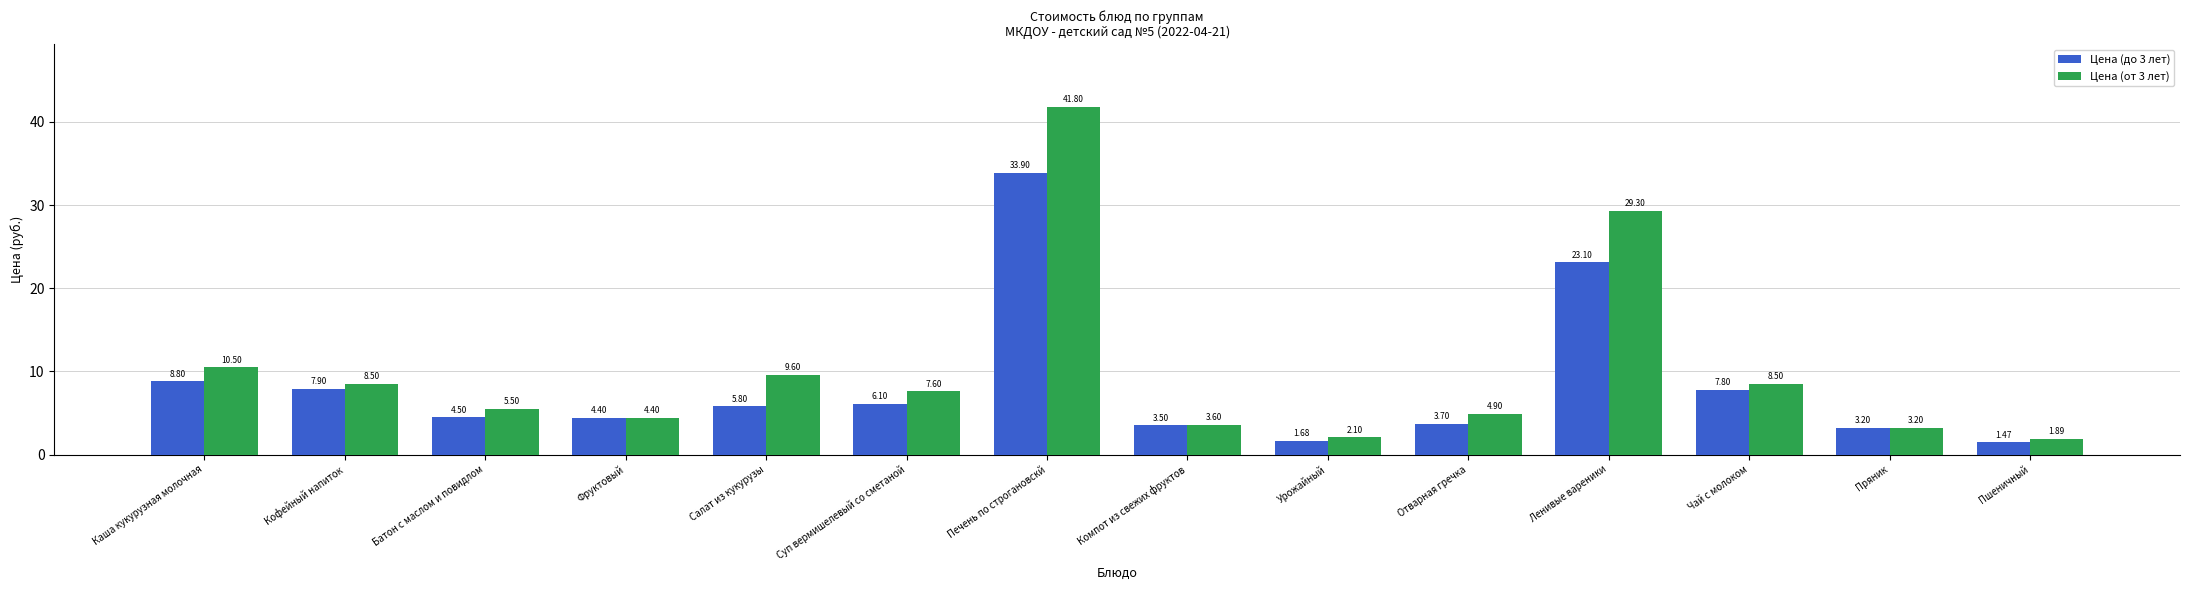

The Цена (от 3 лет) series shows 8.1 at Ленивые вареники. True or false?

False